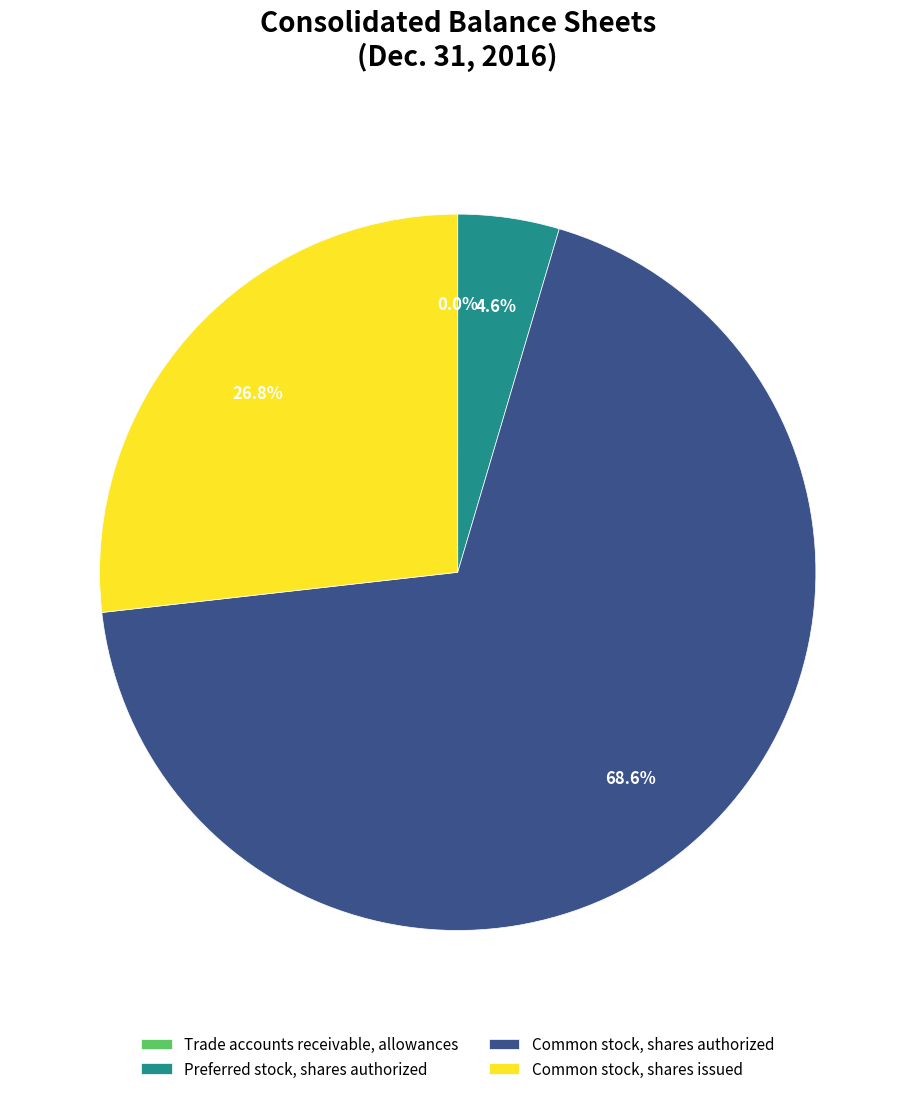

Which category has the biggest portion of the pie?

Common stock, shares authorized